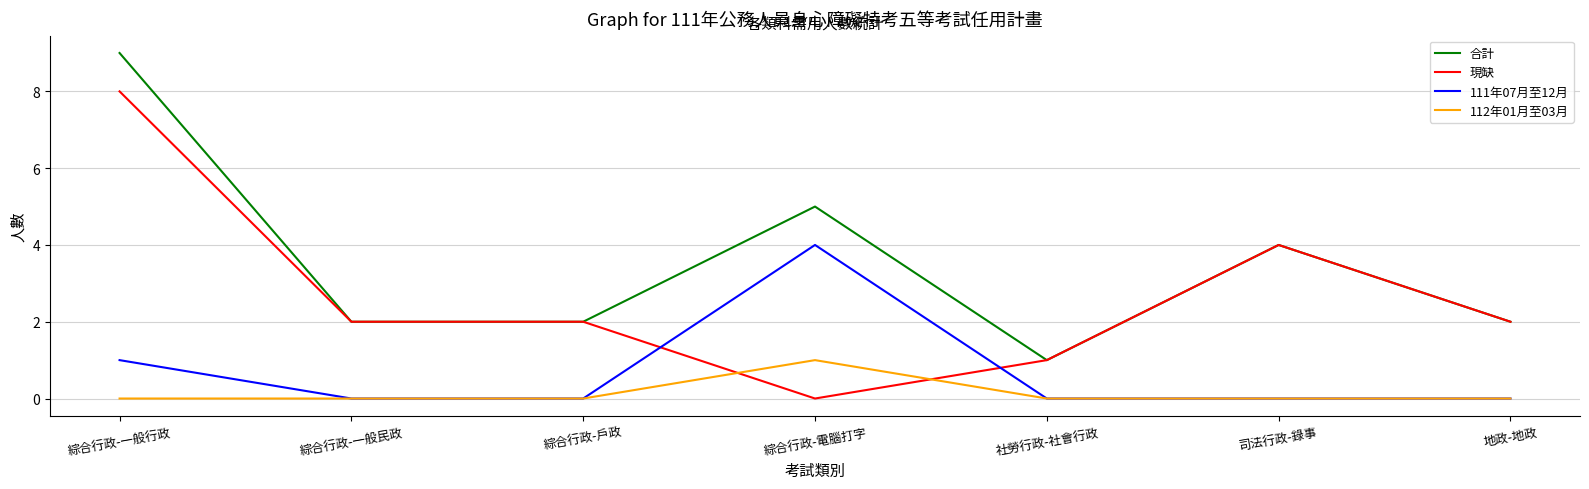

The 111年07月至12月 series shows 7 at 綜合行政-電腦打字. True or false?

False